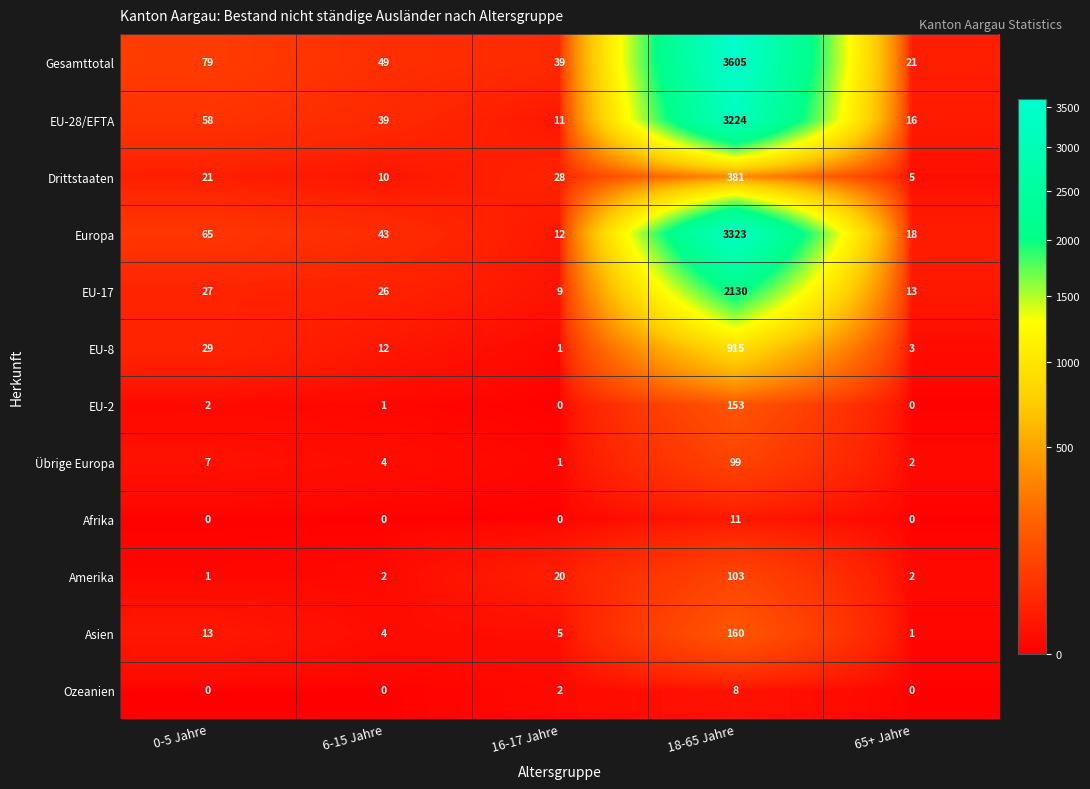

What is the highest value of the EU-17 series?

2130